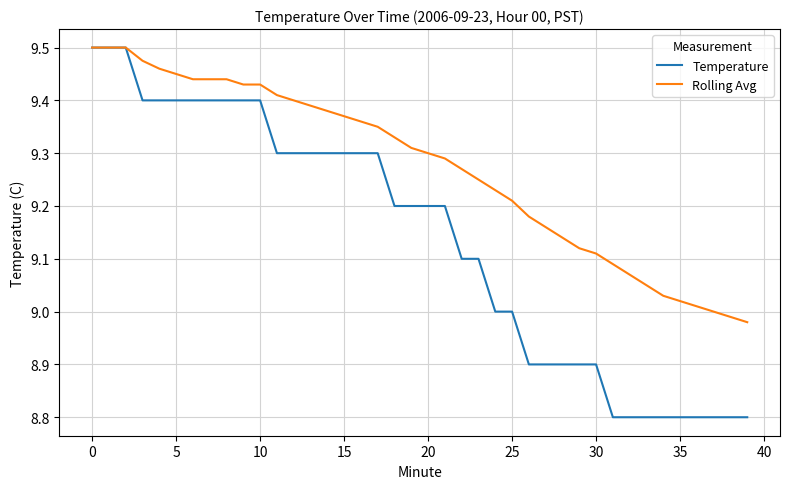

Which series has the largest total across all categories?

Rolling Avg